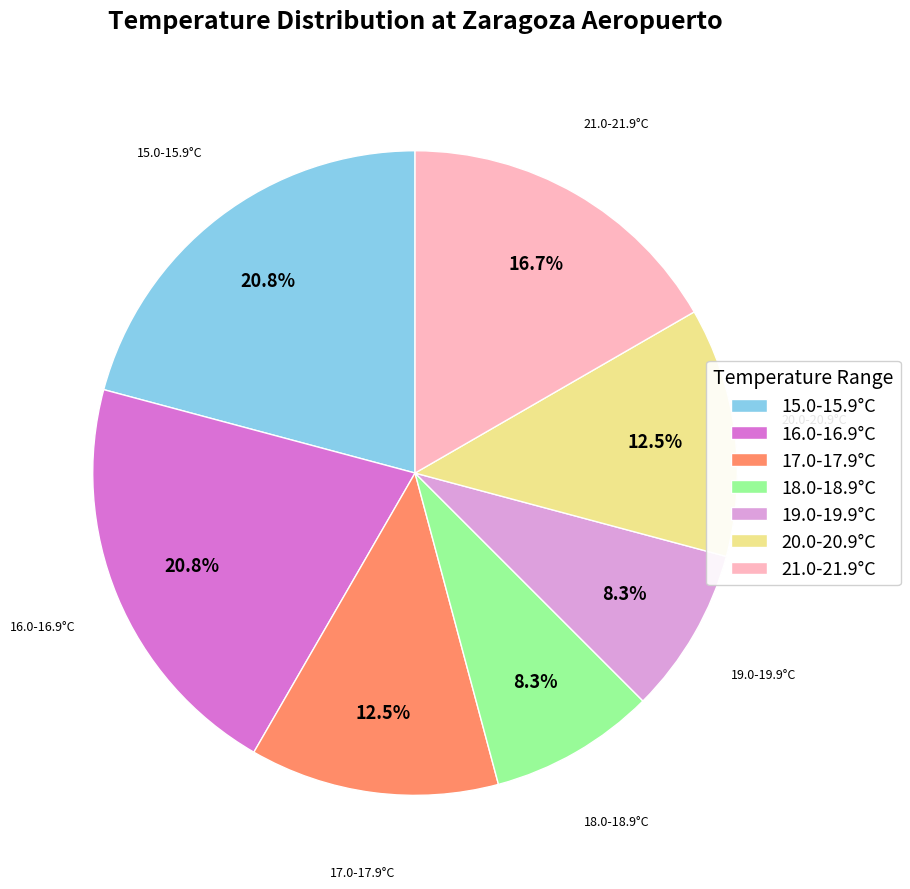

Which has a higher value, 19.0-19.9°C or 20.0-20.9°C?

20.0-20.9°C